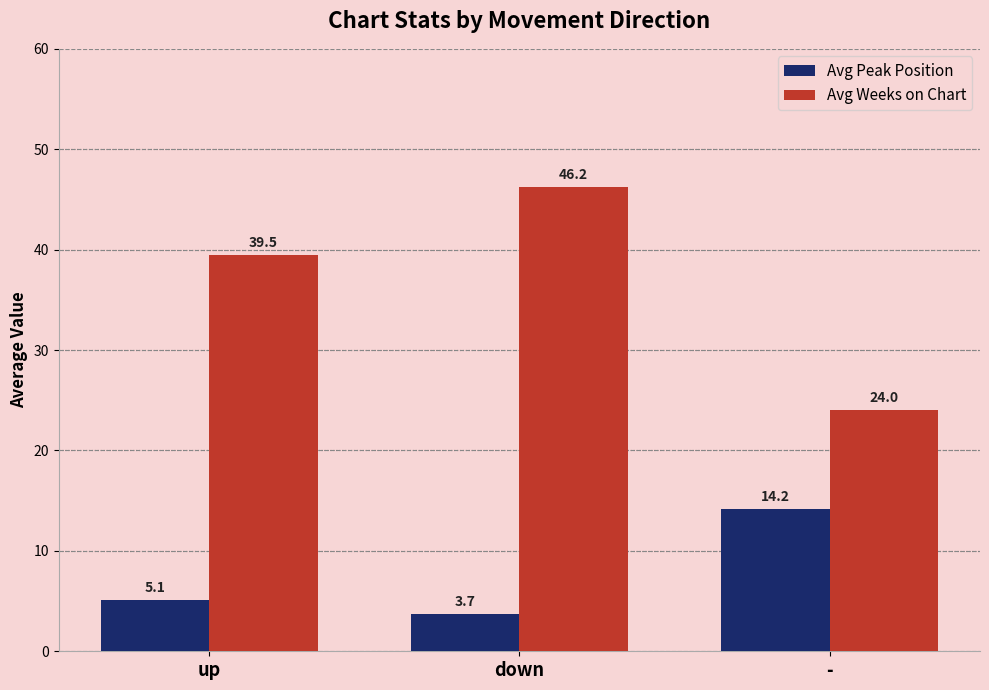

How many data points in Avg Weeks on Chart are above 39?

2